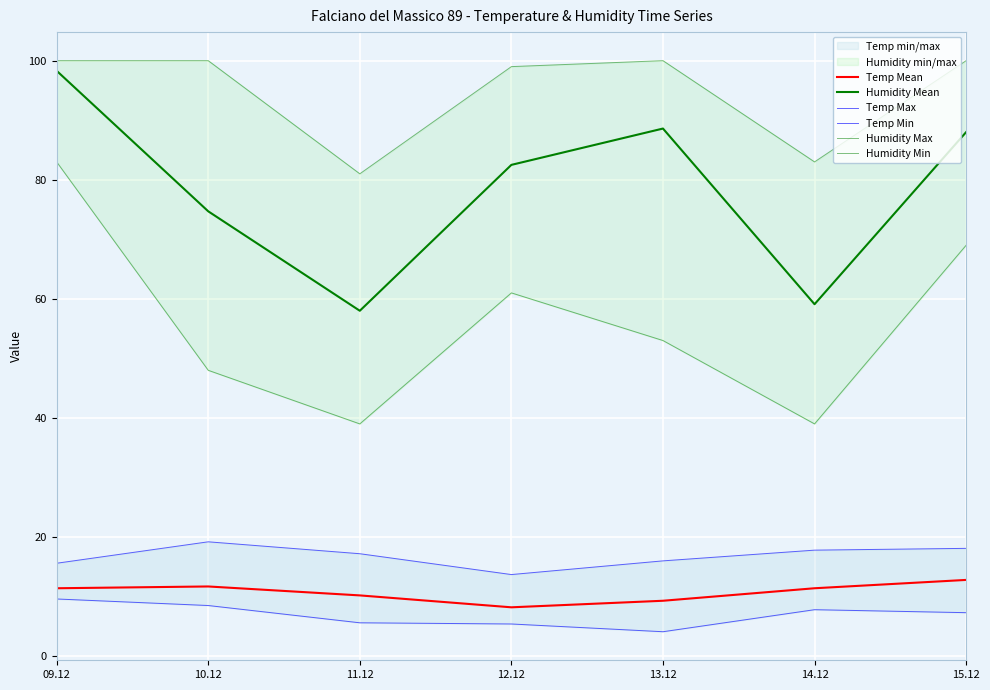

At how many categories does at least one series exceed 58?

7